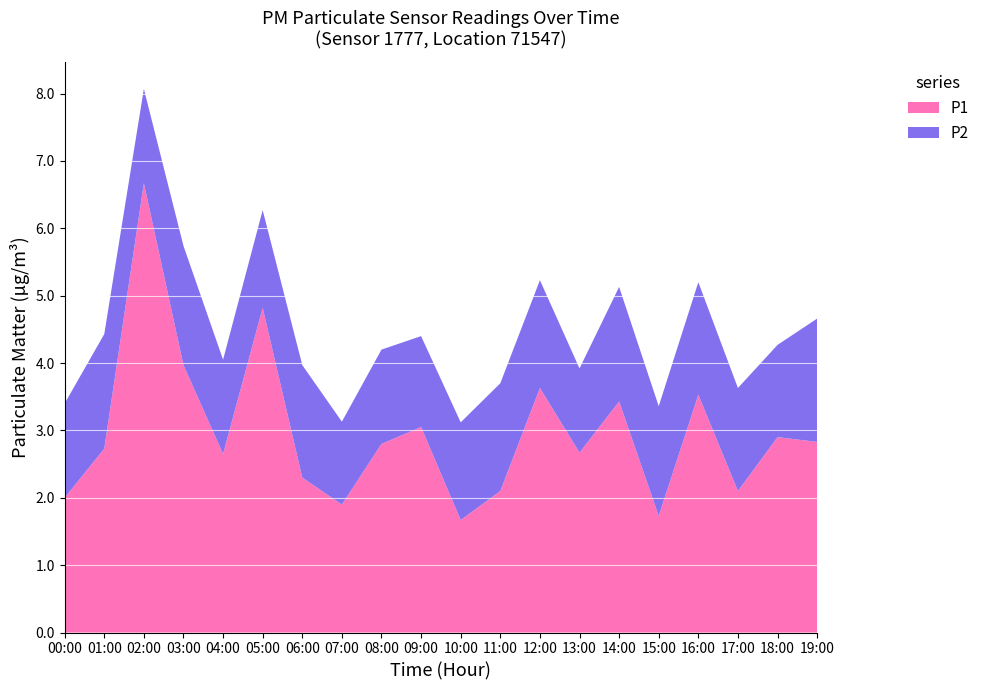

Reading left to right, transcribe all the data shown in this chart.

P1: 00:00=2.0	01:00=2.7	02:00=6.7	03:00=4.0	04:00=2.6	05:00=4.8	06:00=2.3	07:00=1.9	08:00=2.8	09:00=3.0	10:00=1.7	11:00=2.1	12:00=3.6	13:00=2.7	14:00=3.4	15:00=1.7	16:00=3.5	17:00=2.1	18:00=2.9	19:00=2.8
P2: 00:00=1.4	01:00=1.7	02:00=1.4	03:00=1.8	04:00=1.4	05:00=1.4	06:00=1.7	07:00=1.2	08:00=1.4	09:00=1.4	10:00=1.4	11:00=1.6	12:00=1.6	13:00=1.2	14:00=1.7	15:00=1.6	16:00=1.7	17:00=1.5	18:00=1.4	19:00=1.8